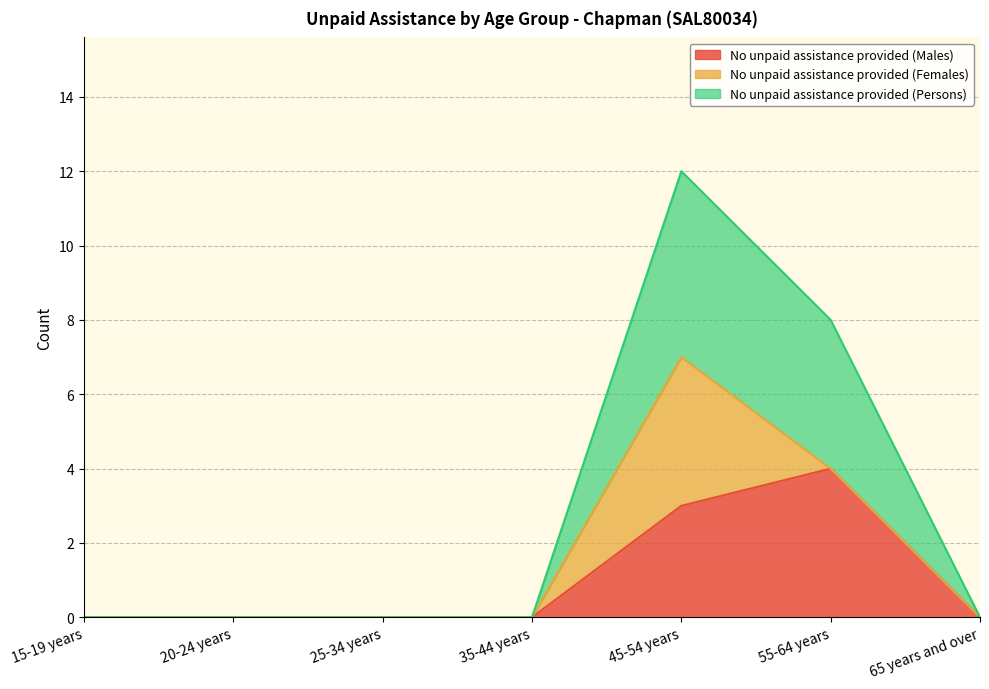

True or false: No unpaid assistance provided (Persons) and No unpaid assistance provided (Males) cross at least once.

False